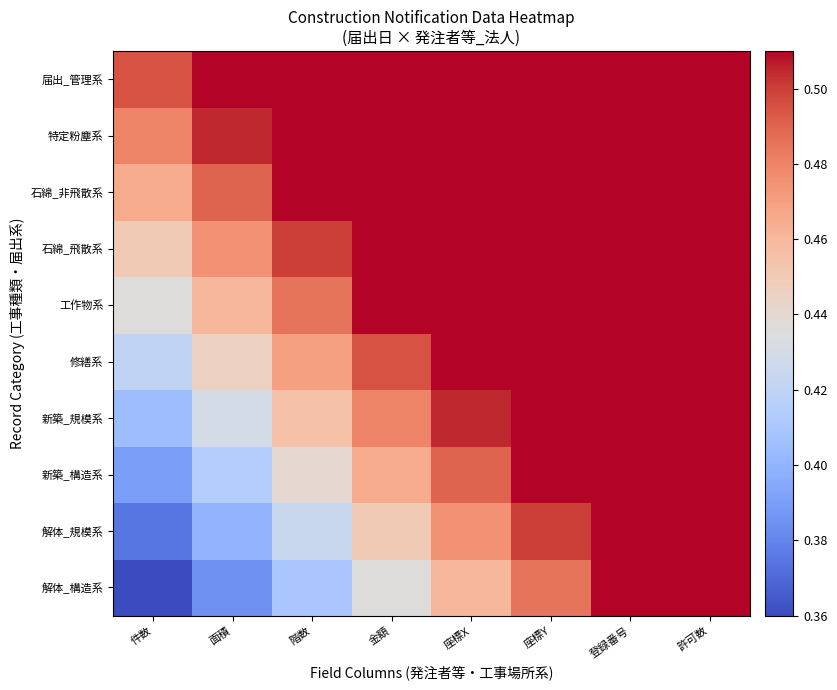

Reading right to left, extract all data points from this chart.

解体_構造系: 許可数=0.5	登録番号=0.5	座標Y=0.5	座標X=0.5	金額=0.4	階数=0.4	面積=0.4	件数=0.4
解体_規模系: 許可数=0.6	登録番号=0.5	座標Y=0.5	座標X=0.5	金額=0.5	階数=0.4	面積=0.4	件数=0.4
新築_構造系: 許可数=0.6	登録番号=0.5	座標Y=0.5	座標X=0.5	金額=0.5	階数=0.4	面積=0.4	件数=0.4
新築_規模系: 許可数=0.6	登録番号=0.6	座標Y=0.5	座標X=0.5	金額=0.5	階数=0.5	面積=0.4	件数=0.4
修繕系: 許可数=0.6	登録番号=0.6	座標Y=0.5	座標X=0.5	金額=0.5	階数=0.5	面積=0.4	件数=0.4
工作物系: 許可数=0.6	登録番号=0.6	座標Y=0.6	座標X=0.5	金額=0.5	階数=0.5	面積=0.5	件数=0.4
石綿_飛散系: 許可数=0.6	登録番号=0.6	座標Y=0.6	座標X=0.6	金額=0.5	階数=0.5	面積=0.5	件数=0.4
石綿_非飛散系: 許可数=0.6	登録番号=0.6	座標Y=0.6	座標X=0.6	金額=0.5	階数=0.5	面積=0.5	件数=0.5
特定粉塵系: 許可数=0.7	登録番号=0.6	座標Y=0.6	座標X=0.6	金額=0.6	階数=0.5	面積=0.5	件数=0.5
届出_管理系: 許可数=0.7	登録番号=0.6	座標Y=0.6	座標X=0.6	金額=0.6	階数=0.5	面積=0.5	件数=0.5